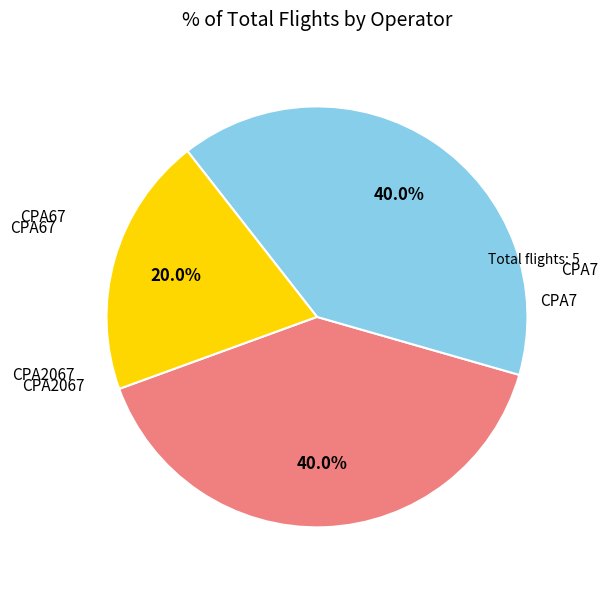

Does any single category account for the majority?

No